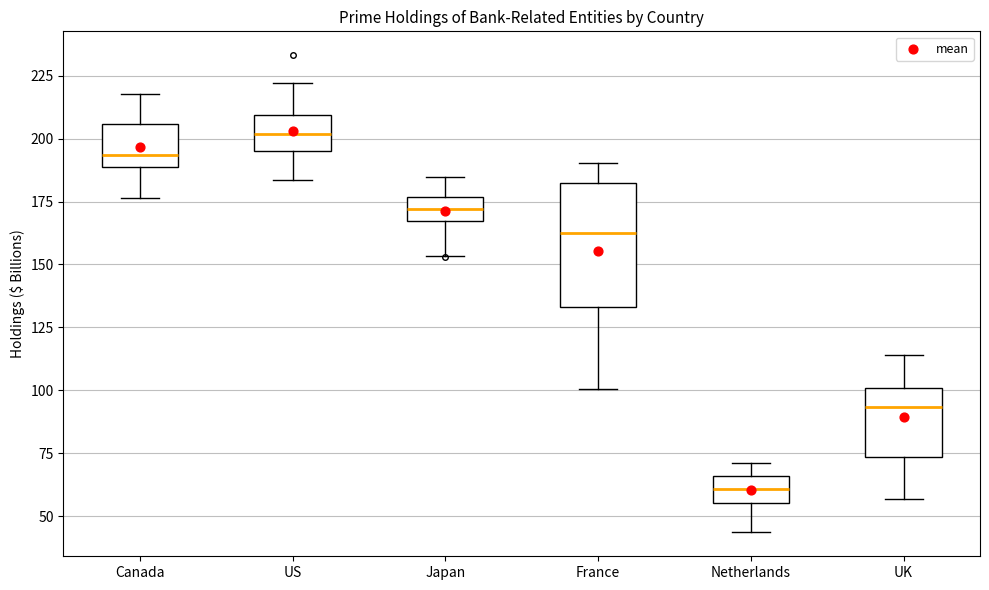

Which box is the tallest, from its lower edge to its upper edge?

France